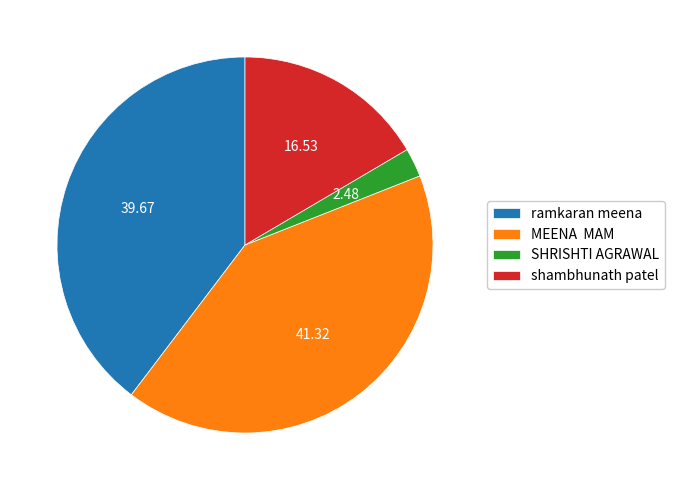

Which category has the biggest portion of the pie?

MEENA MAM